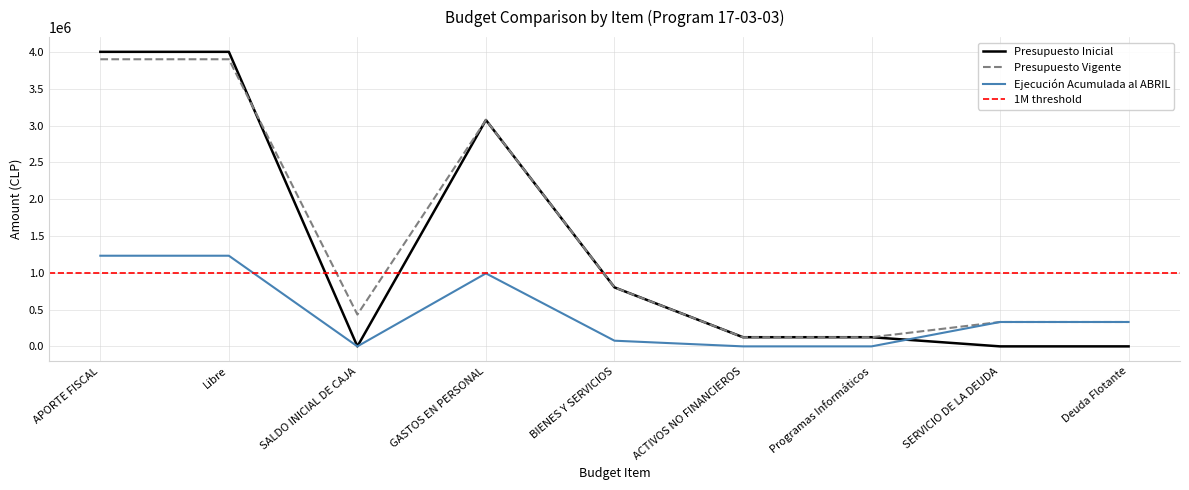

What is the difference between the Ejecución Acumulada al ABRIL values at ACTIVOS NO FINANCIEROS and APORTE FISCAL?

1231991